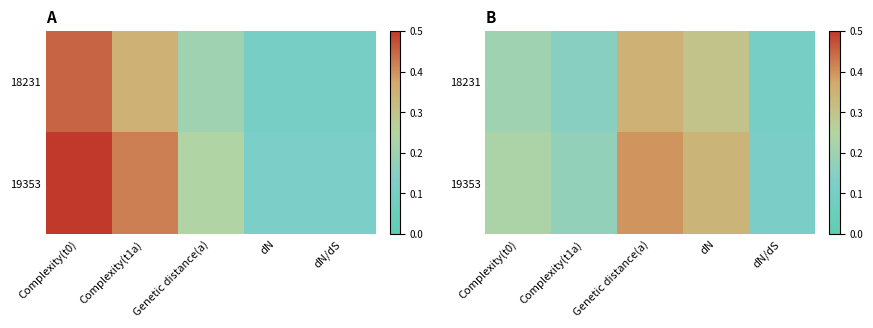

Is it true that 19353 equals 0.5 at dN?

False